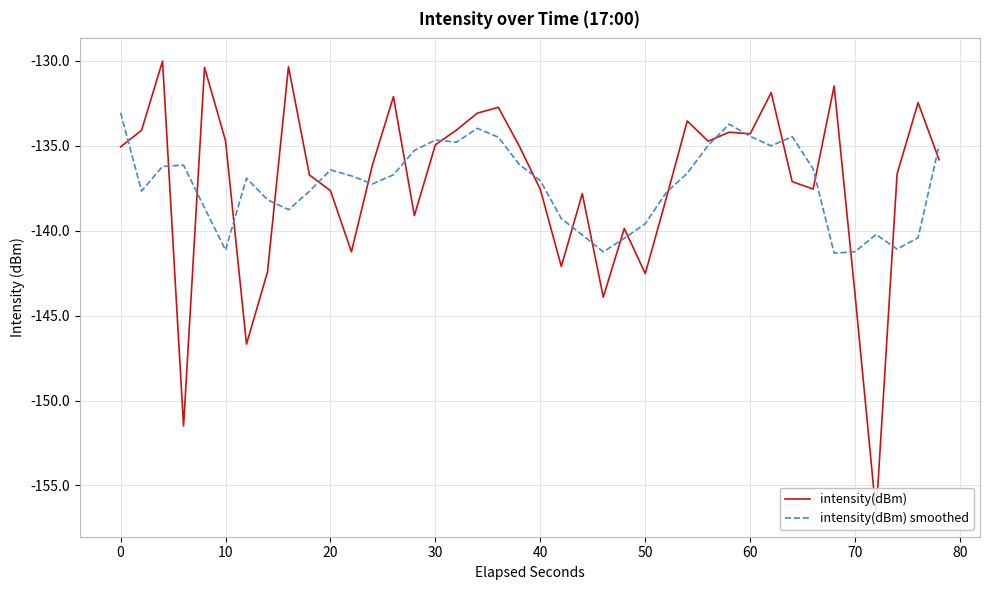

How many lines are shown in the chart?

2